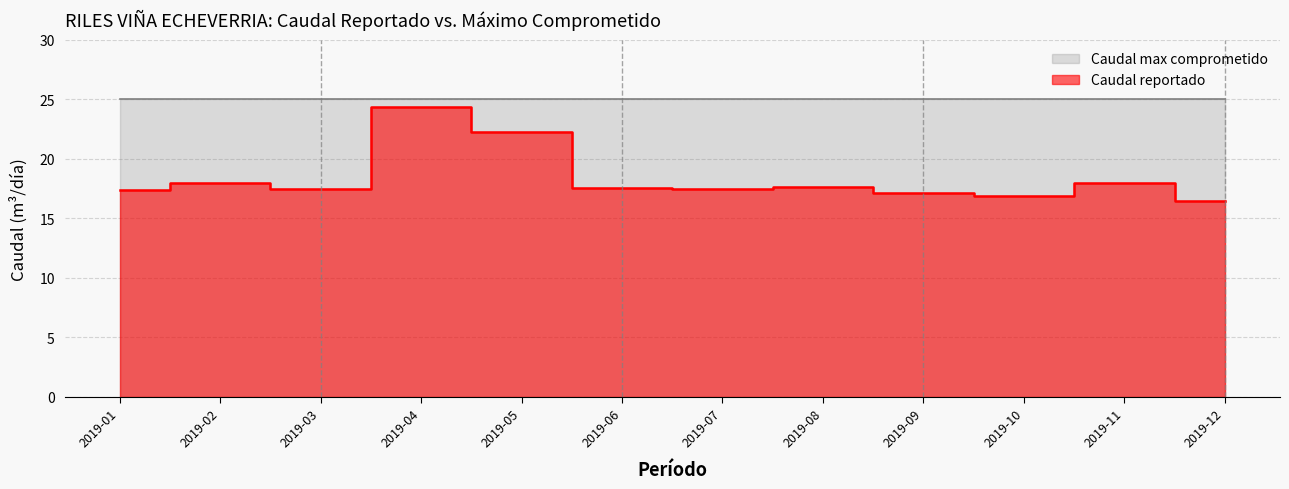

Reading left to right, list all the values displayed in this chart.

2019-01=17.4	2019-02=18.0	2019-03=17.5	2019-04=24.3	2019-05=22.3	2019-06=17.5	2019-07=17.4	2019-08=17.6	2019-09=17.1	2019-10=16.8	2019-11=18.0	2019-12=16.4